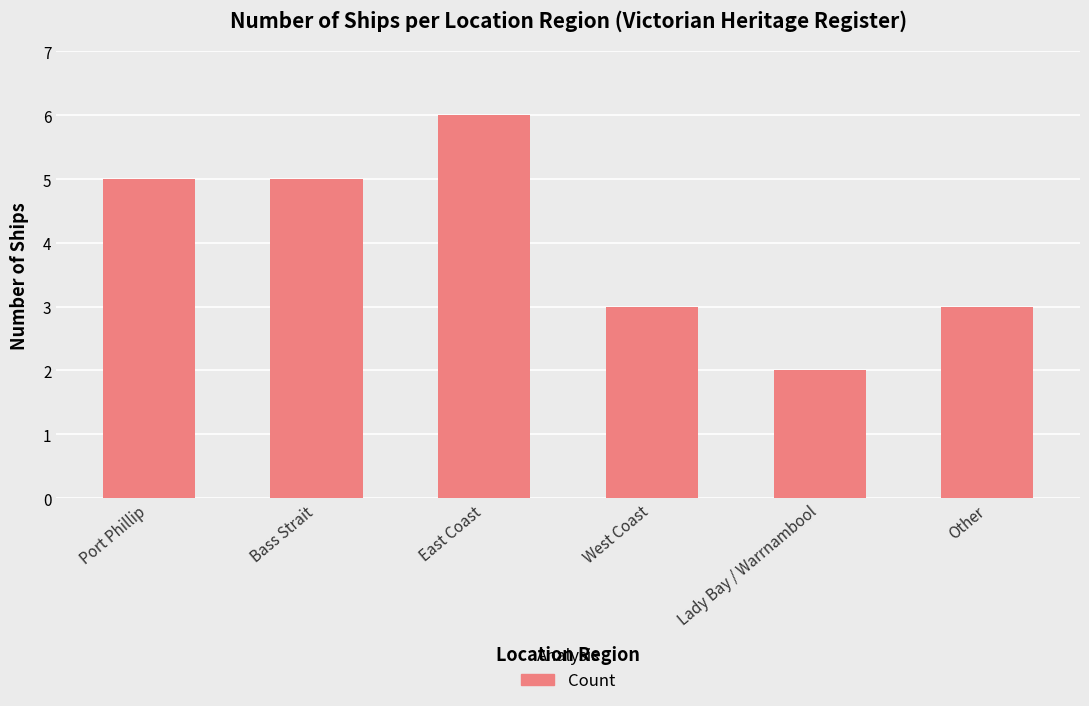

Is it true that the value at Other is 3?

True